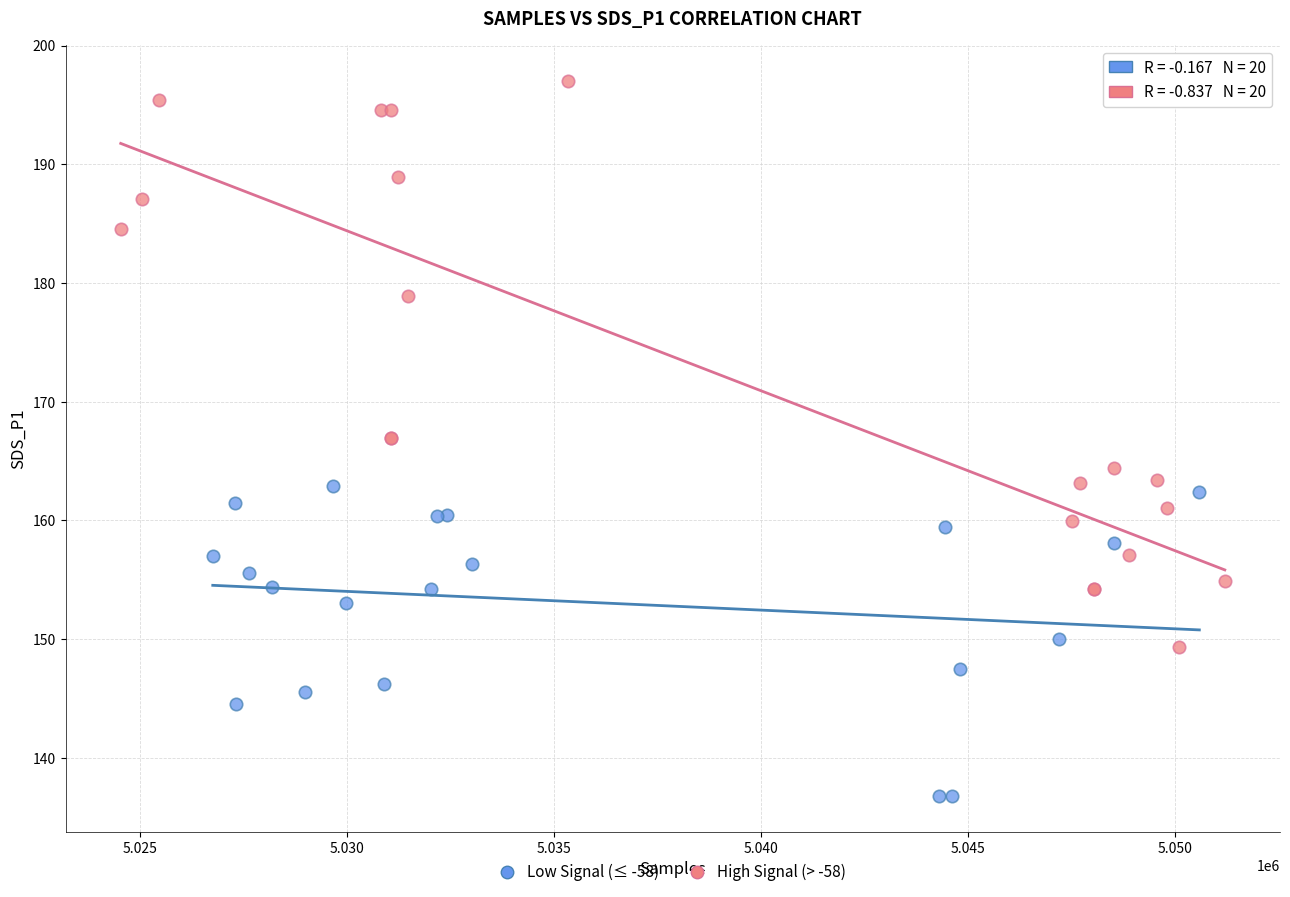

Which series contains the lowest Y value?

Low Signal (≤ -58)